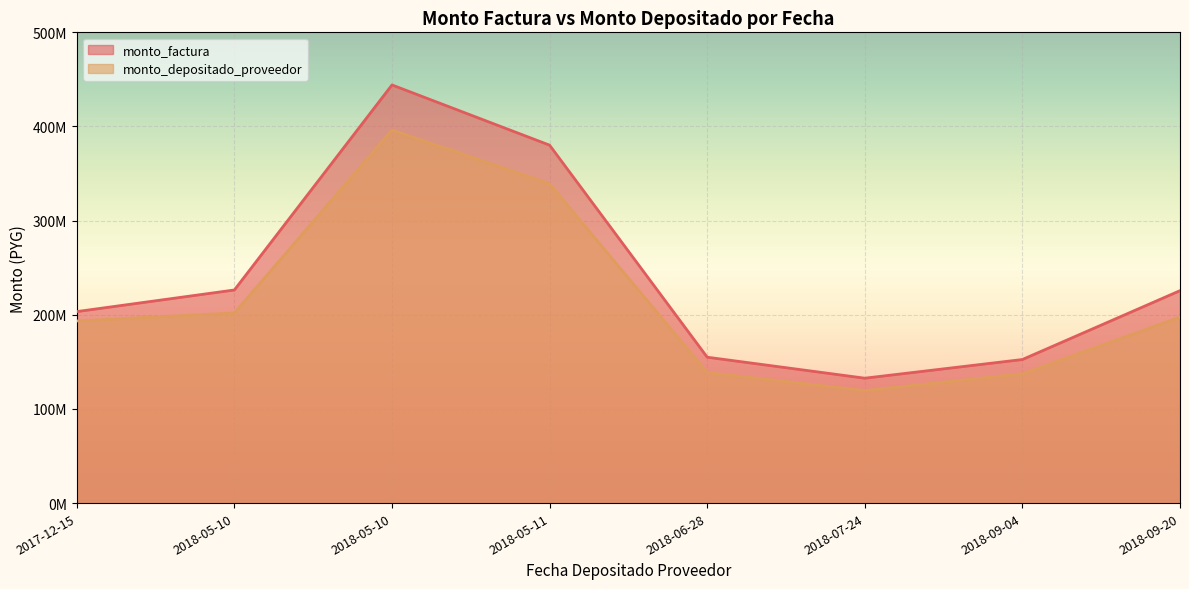

Which category has the lowest value in the monto_factura series?

2018-07-24